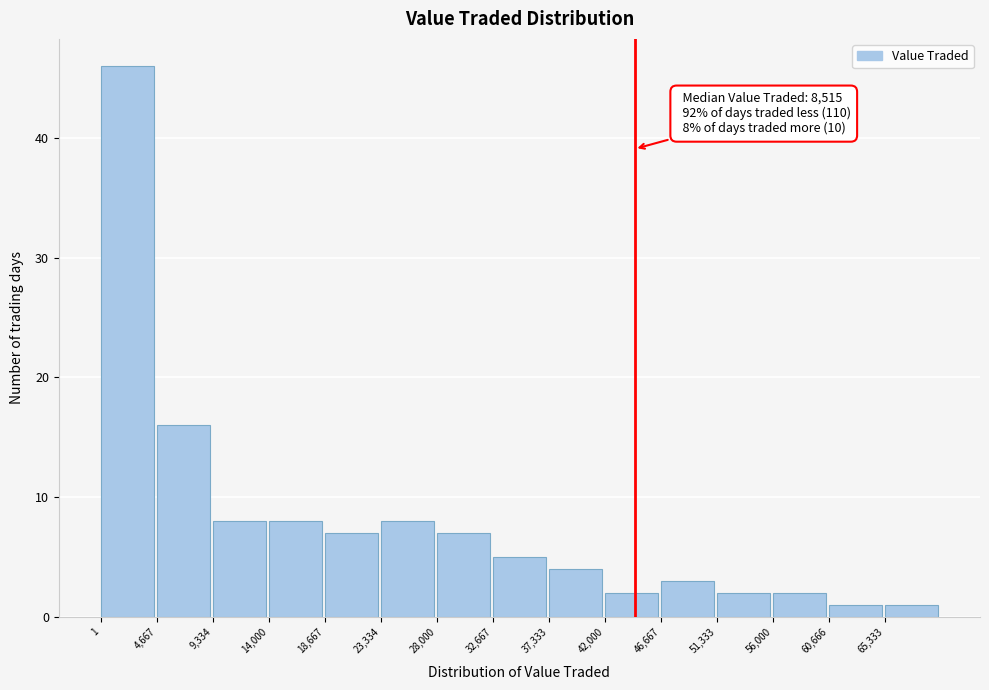

Which range on the x-axis has the tallest bar?

0 to 4500